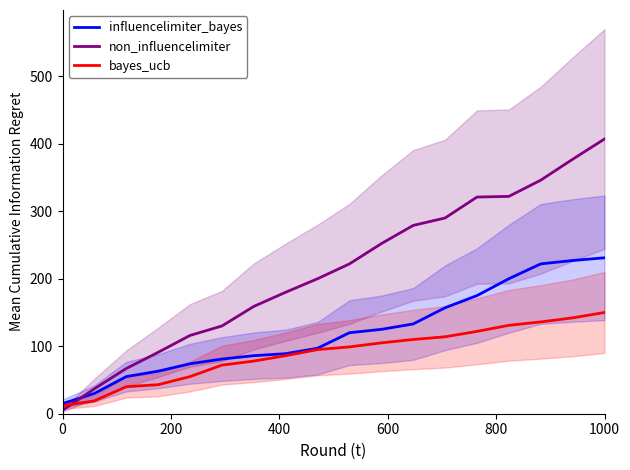

What is the maximum value shown in the chart?

407